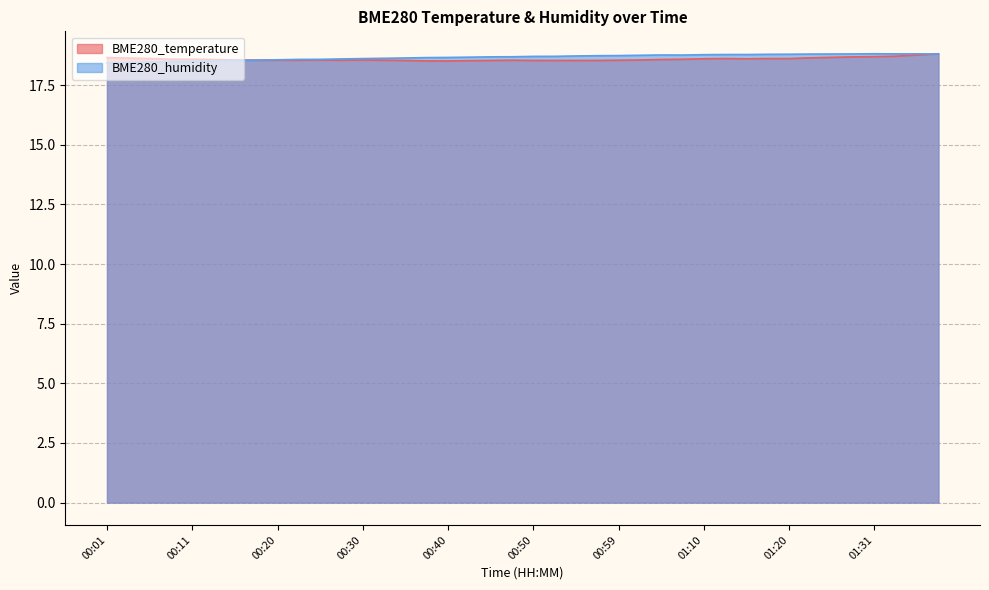

True or false: BME280_humidity and BME280_temperature cross at least once.

True